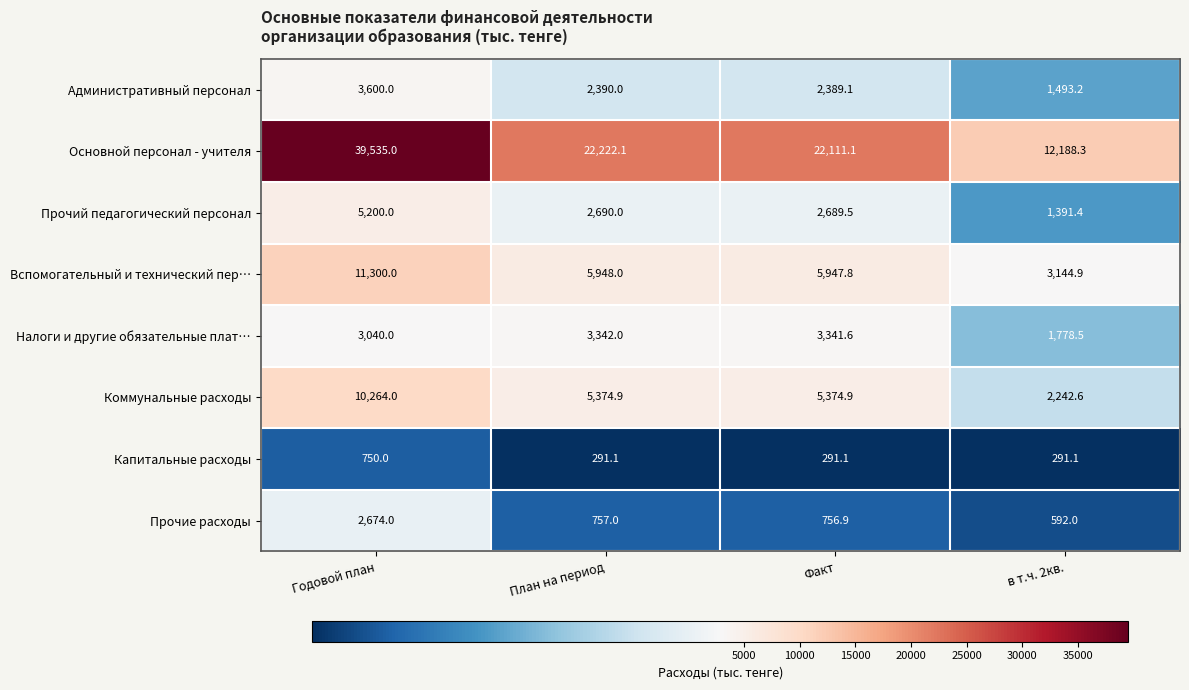

The value of Налоги и другие обязательные плат… at Годовой план is 1357.5. True or false?

False